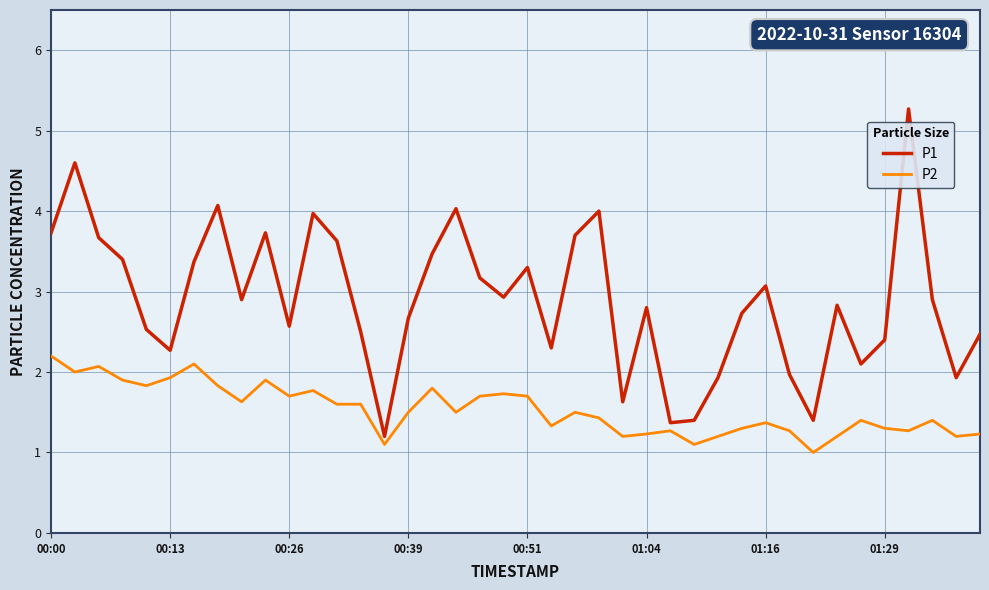

How many lines are shown in the chart?

2